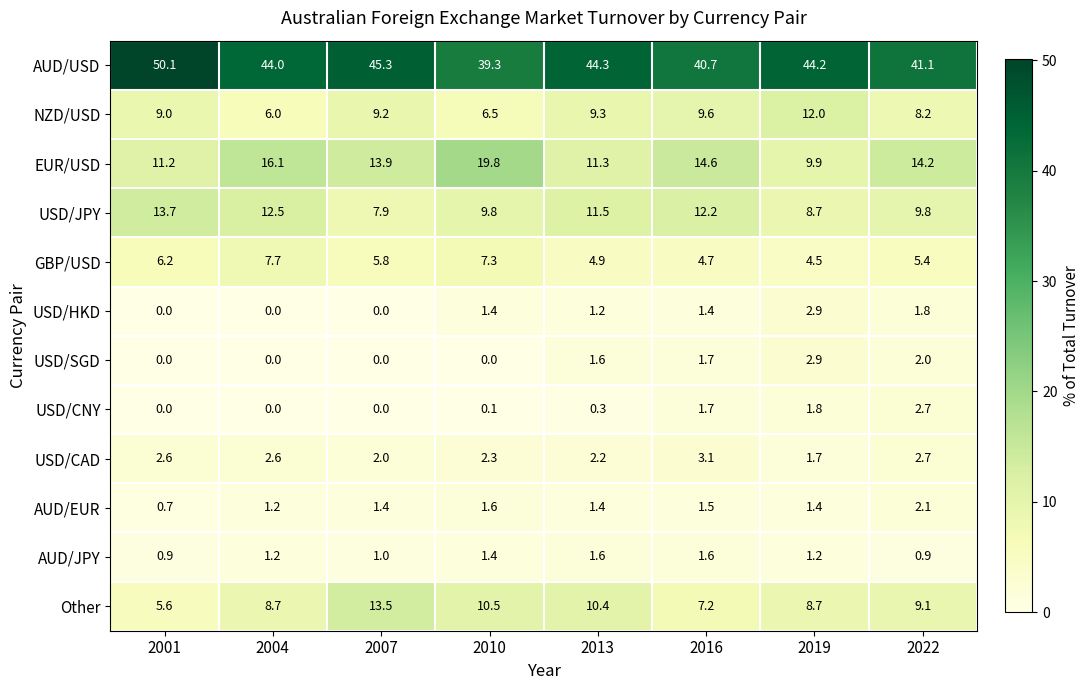

Which series has the largest total across all categories?

AUD/USD